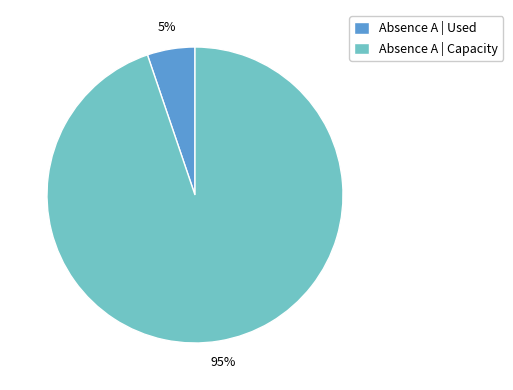

To the nearest percent, what portion does Absence A | Used represent?

5%